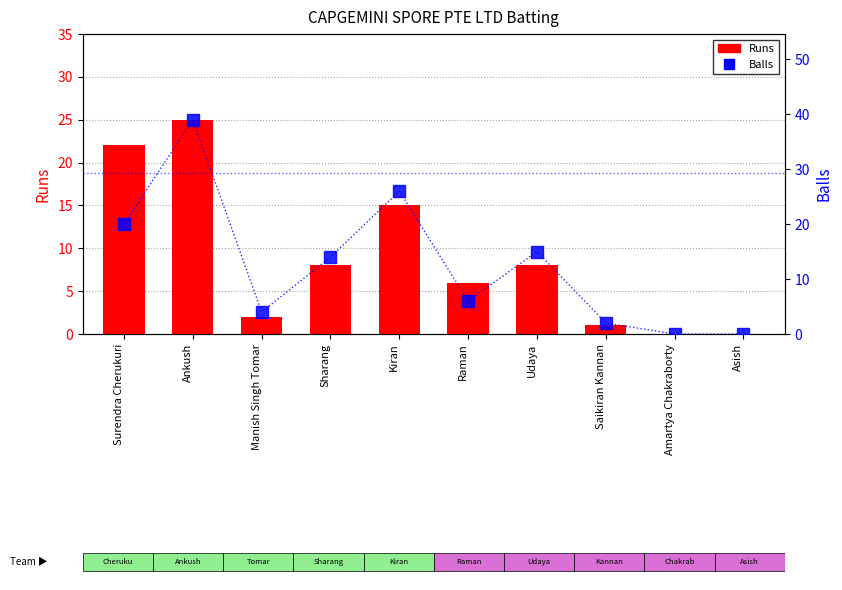

Which series changed the most between Ankush and Amartya Chakraborty?

Balls